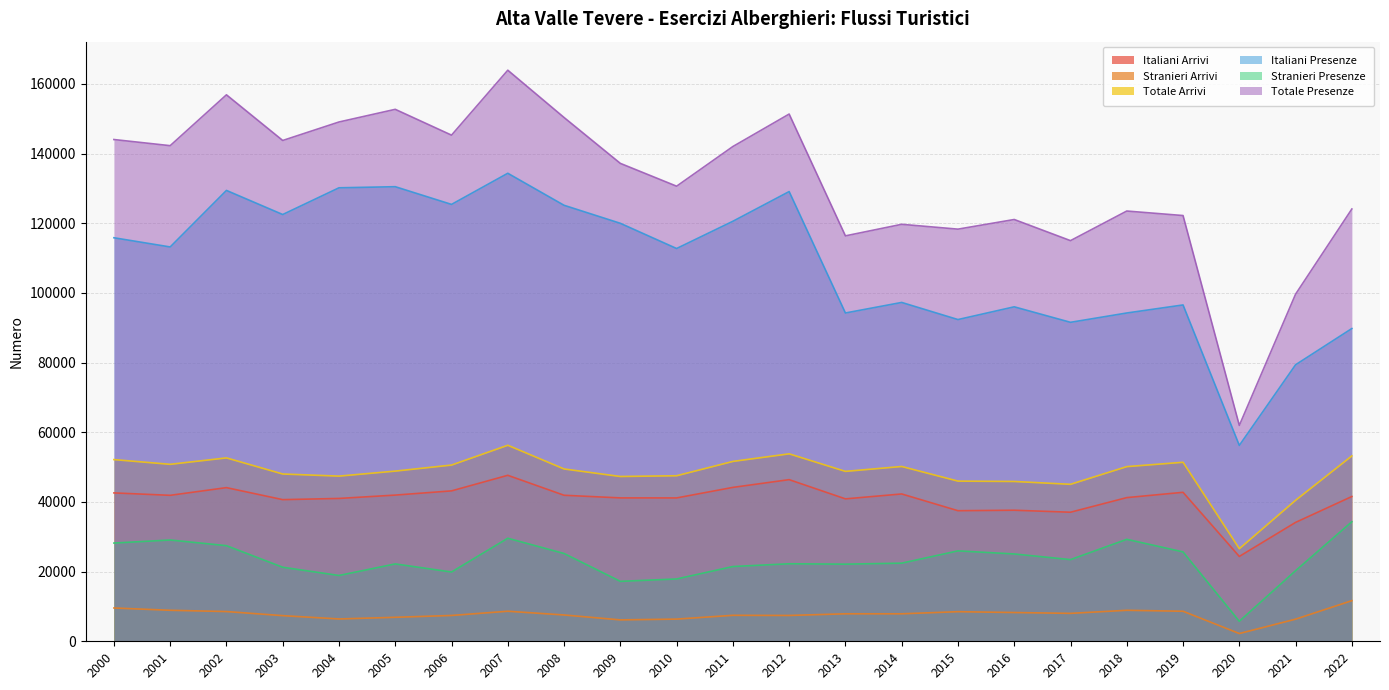

At which label is Italiani Arrivi closest to 35997?

2017